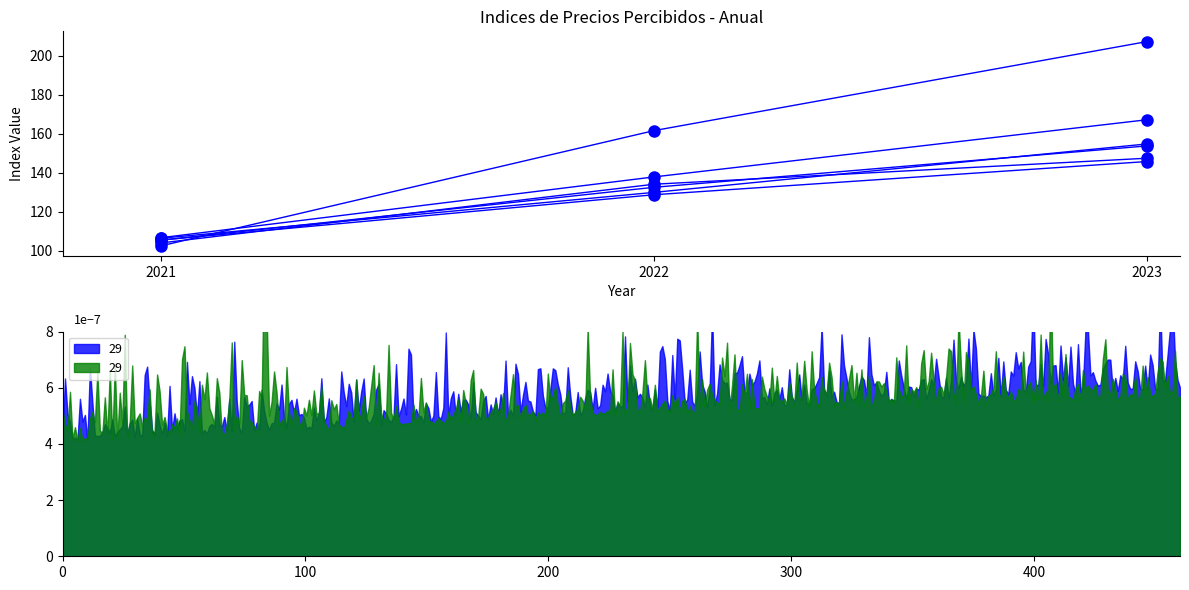

List the labels in order of PORCINO PARA ABASTO value, largest first.

2023, 2022, 2021